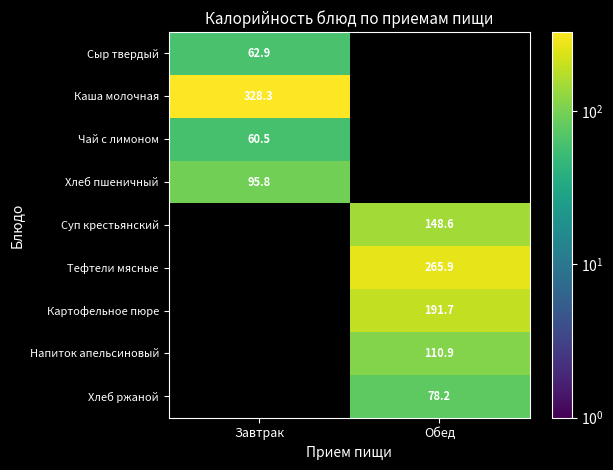

The Хлеб пшеничный series shows 29.0 at Завтрак. True or false?

False